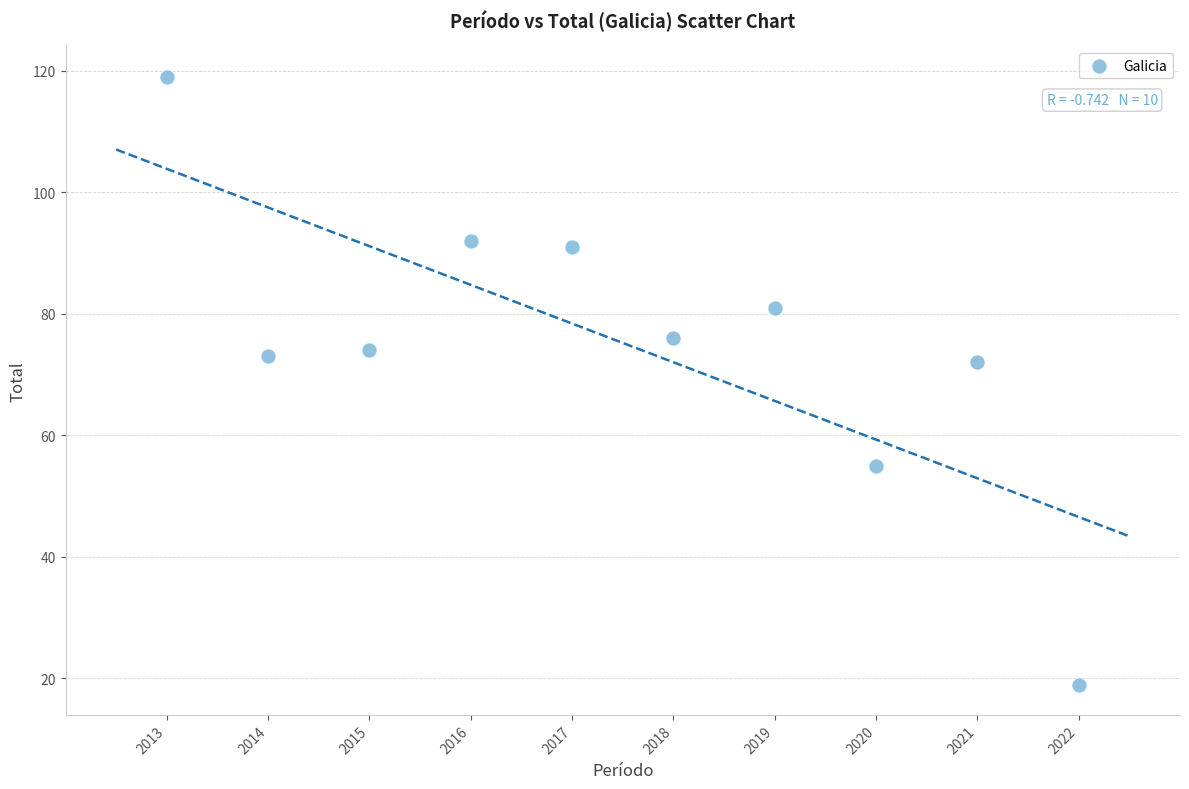

What is the average X value?

2018